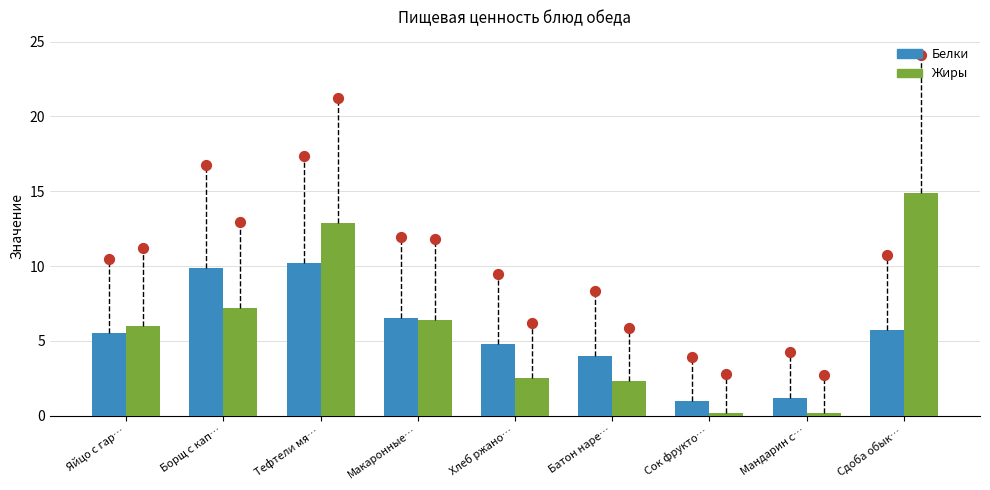

Which series has the largest total across all categories?

Жиры